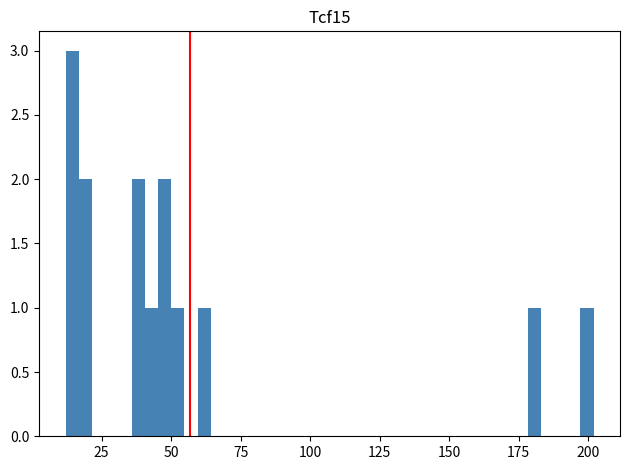

Around what value on the x-axis is the tallest bar? Give the approximate position of its centre, as read against the axis.

15